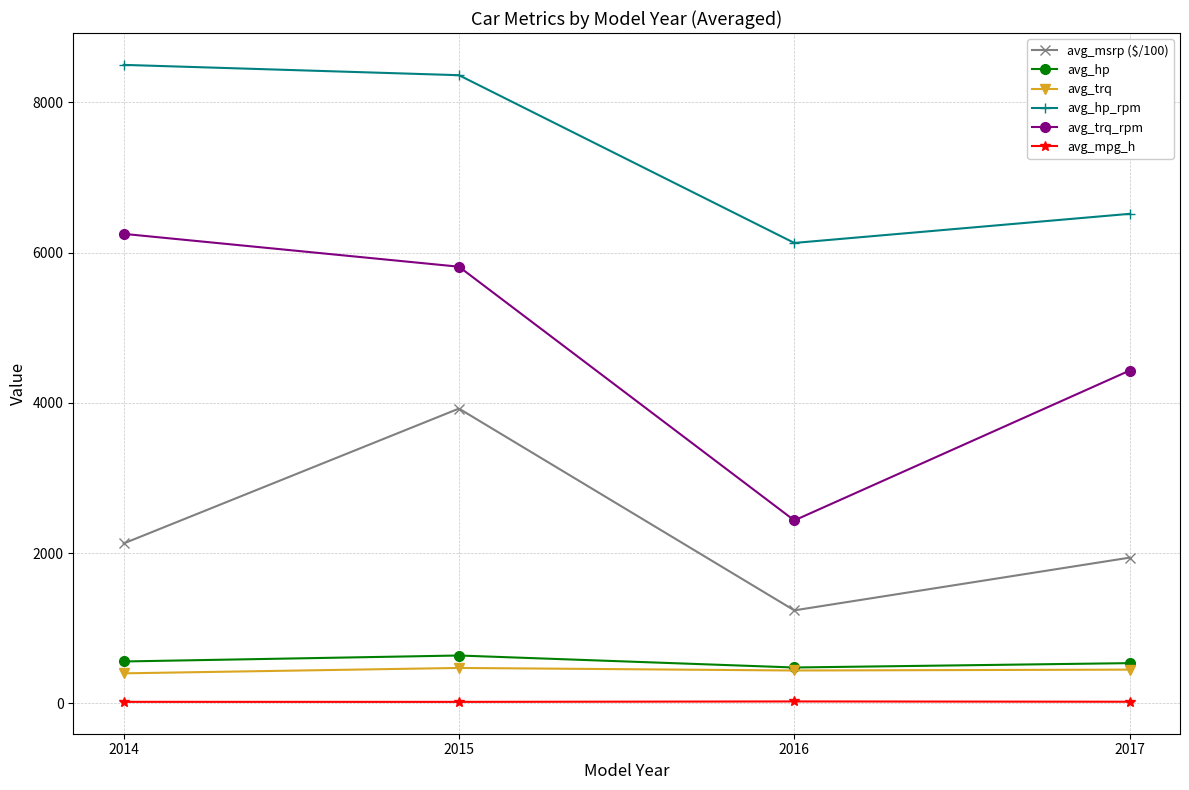

Which series has the largest total across all categories?

avg_hp_rpm